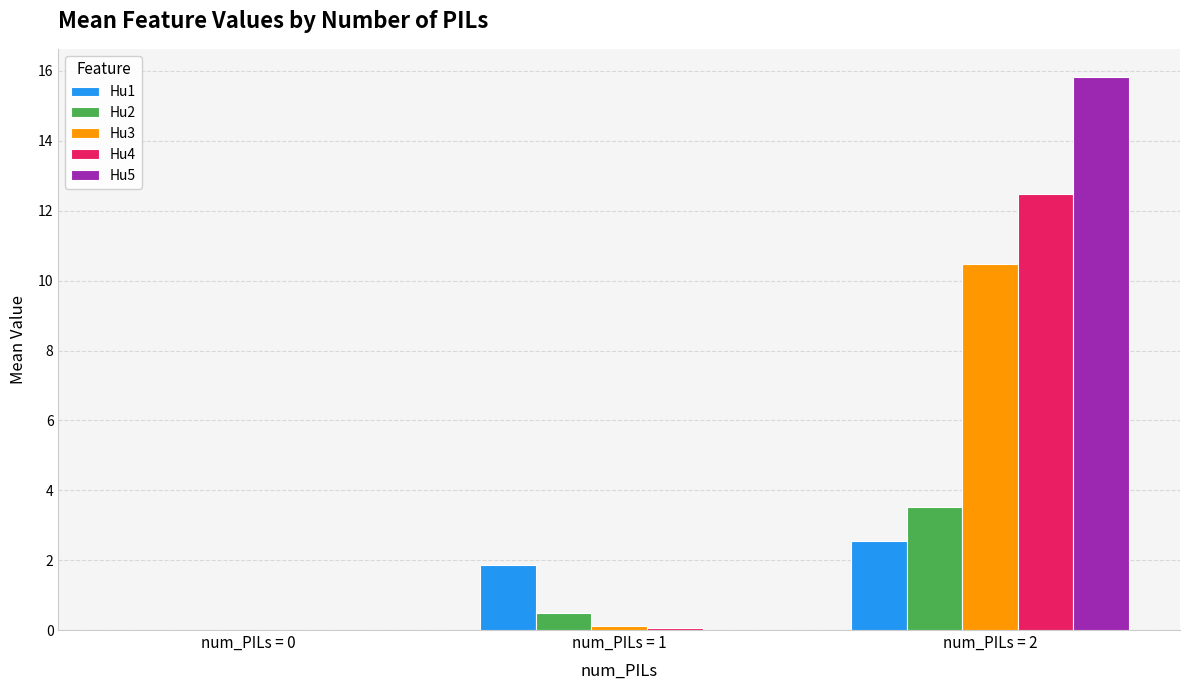

The Hu2 series shows 0.5 at num_PILs = 1. True or false?

True